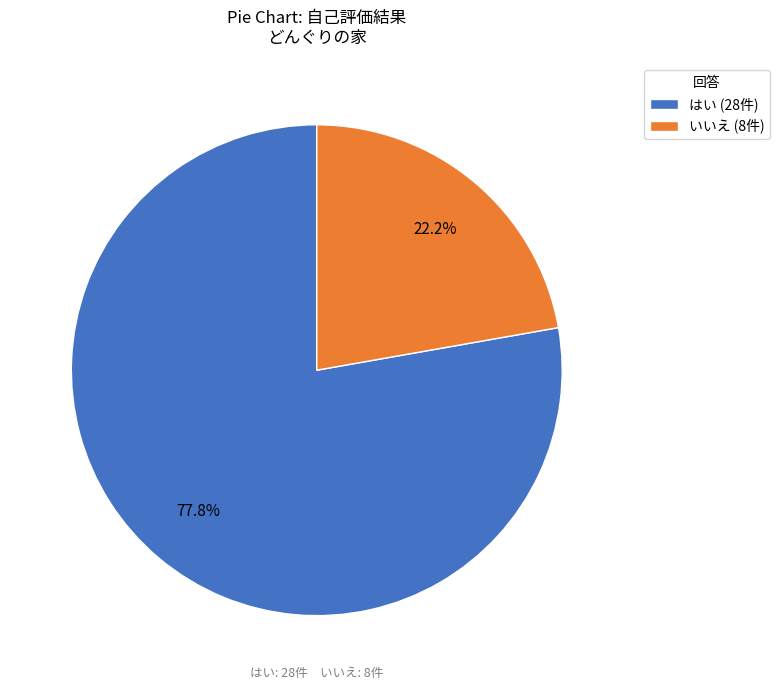

Approximately how many times larger is the value at いいえ compared to はい?

0.3